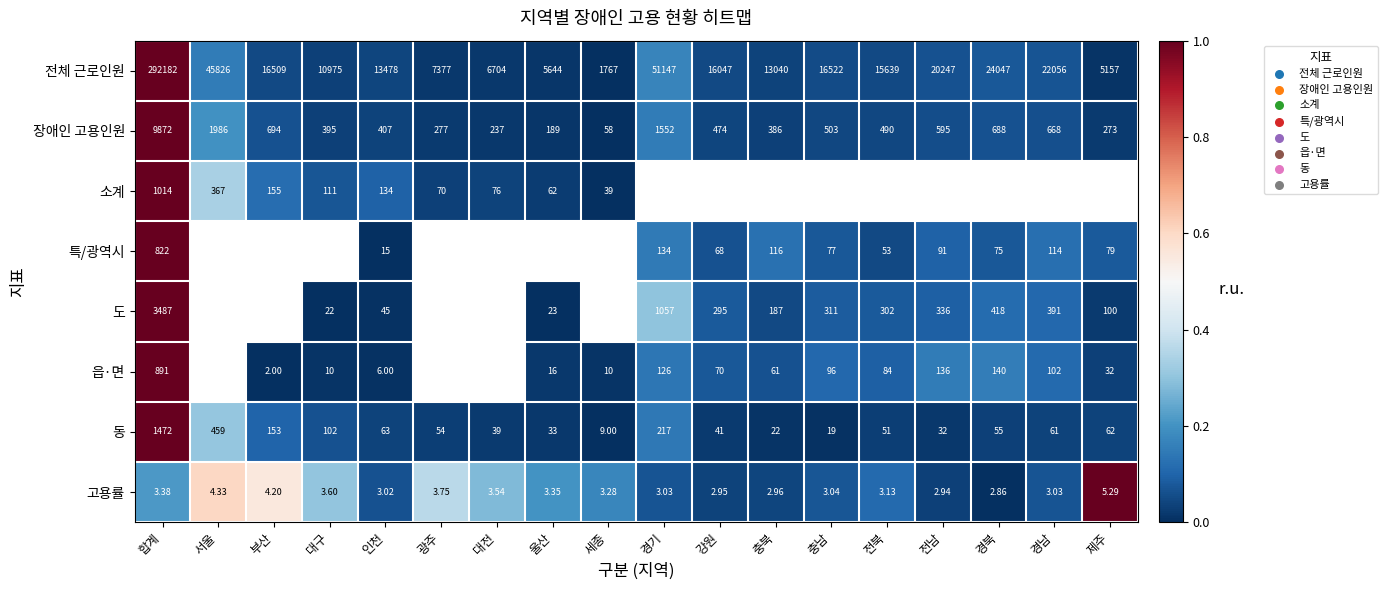

At which label is 고용률 closest to 4?

부산